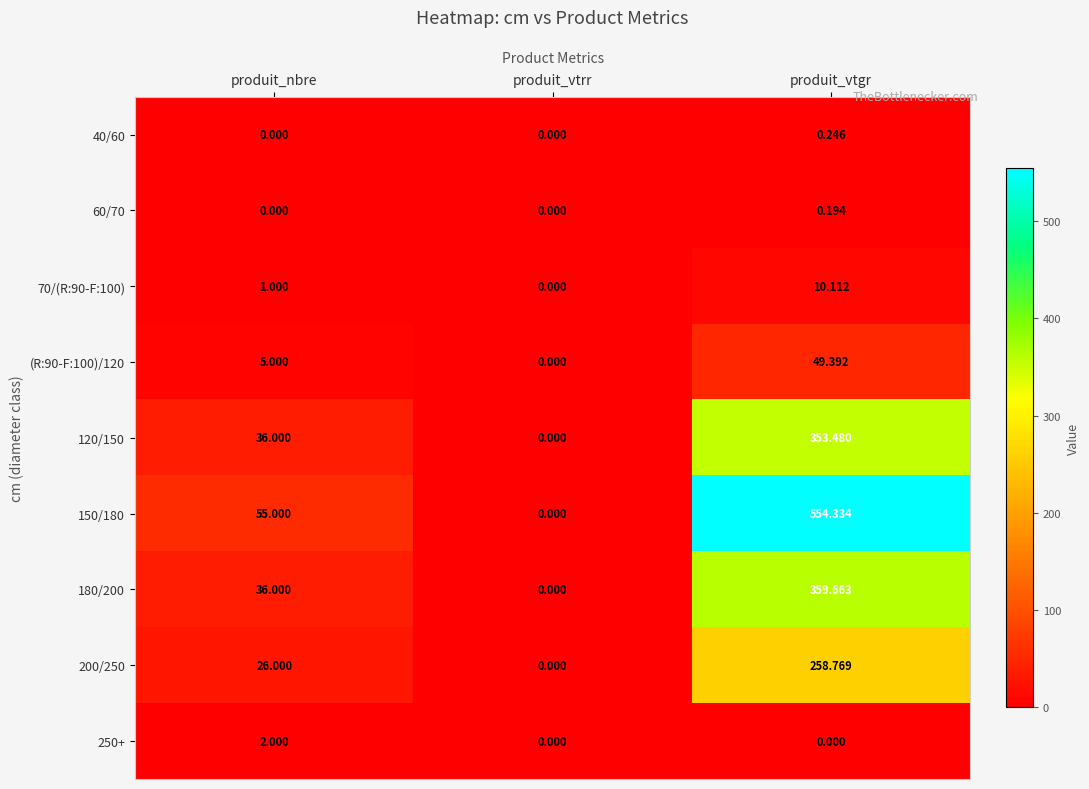

List the labels in order of 200/250 value, smallest first.

produit_vtrr, produit_nbre, produit_vtgr